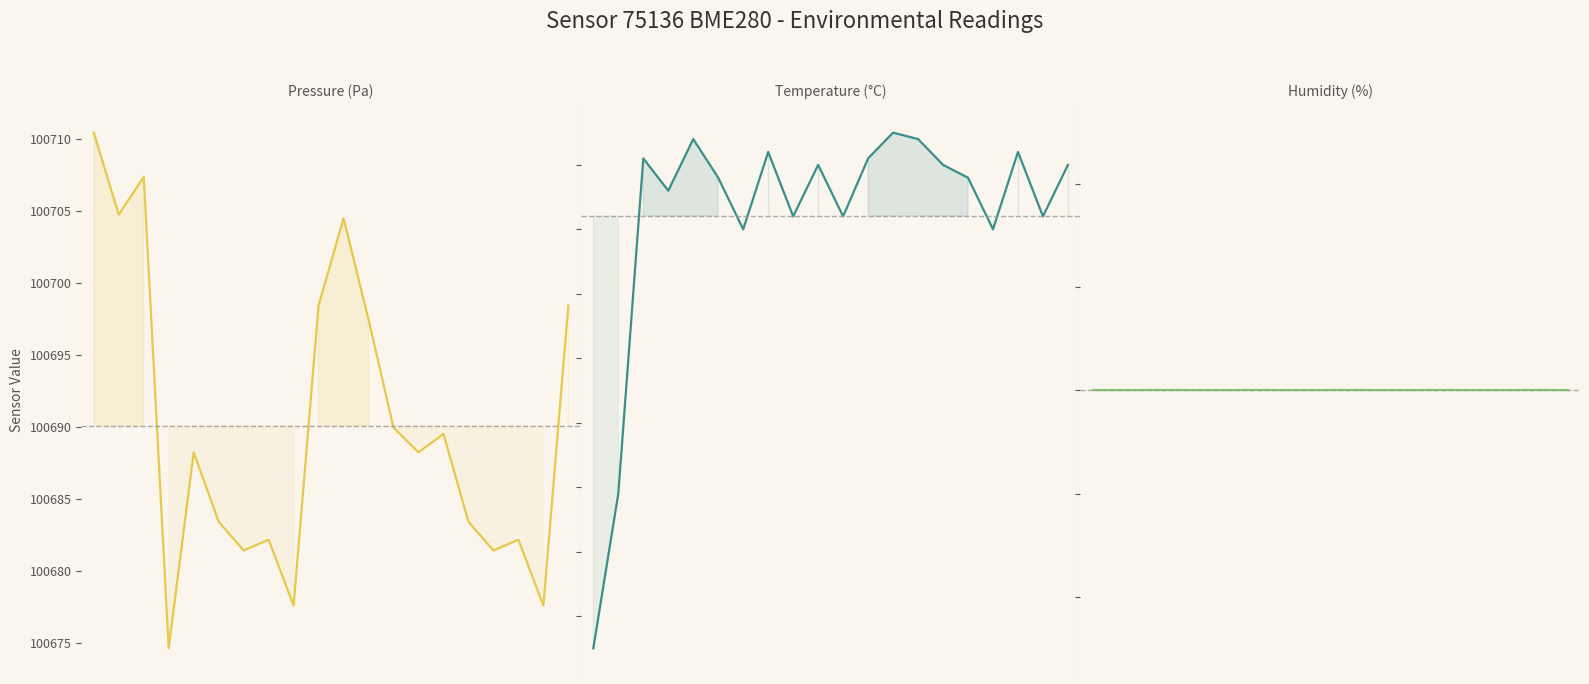

Reading right to left, transcribe all the data shown in this chart.

Pressure (Pa): 100698.4	100677.6	100682.2	100681.4	100683.4	100689.5	100688.2	100689.9	100697.4	100704.5	100698.4	100677.6	100682.2	100681.4	100683.4	100688.2	100674.6	100707.3	100704.7	100710.4
Temperature (°C): 2.3	2.2	2.3	2.2	2.3	2.3	2.3	2.4	2.3	2.2	2.3	2.2	2.3	2.2	2.3	2.3	2.3	2.3	1.8	1.6
Humidity (%): 100.0	100.0	100.0	100.0	100.0	100.0	100.0	100.0	100.0	100.0	100.0	100.0	100.0	100.0	100.0	100.0	100.0	100.0	100.0	100.0